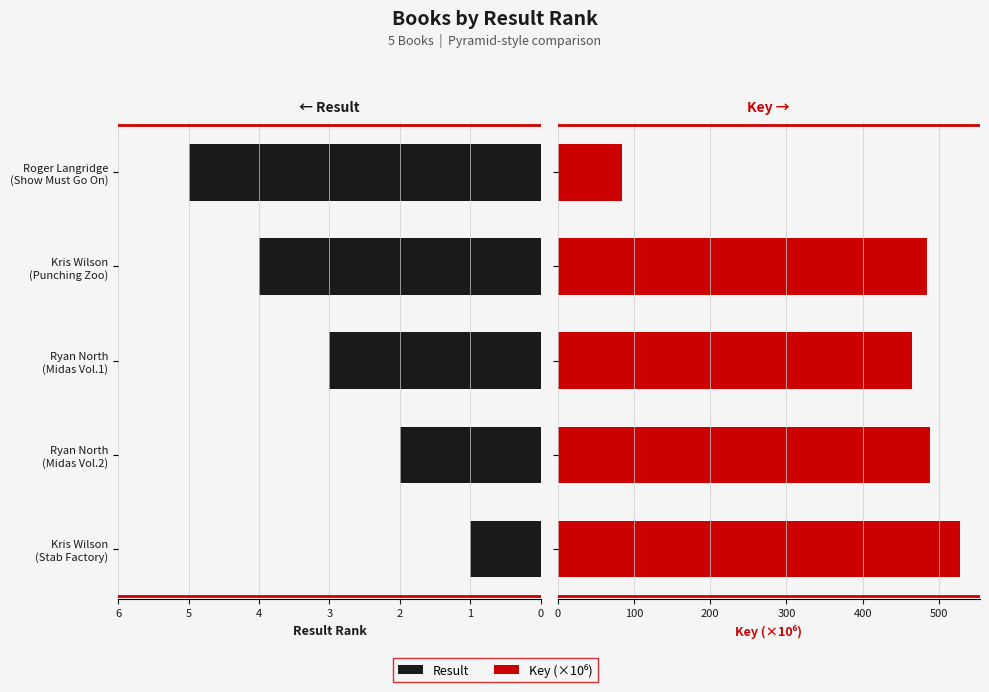

List the series in order of their peak value, highest first.

Key (×10⁶), Result